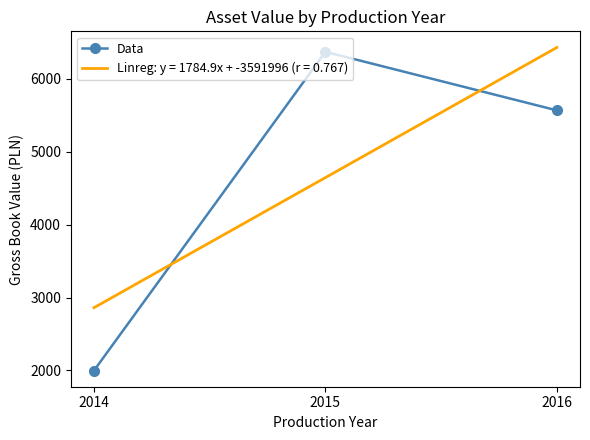

At which label does Data reach its minimum?

2014